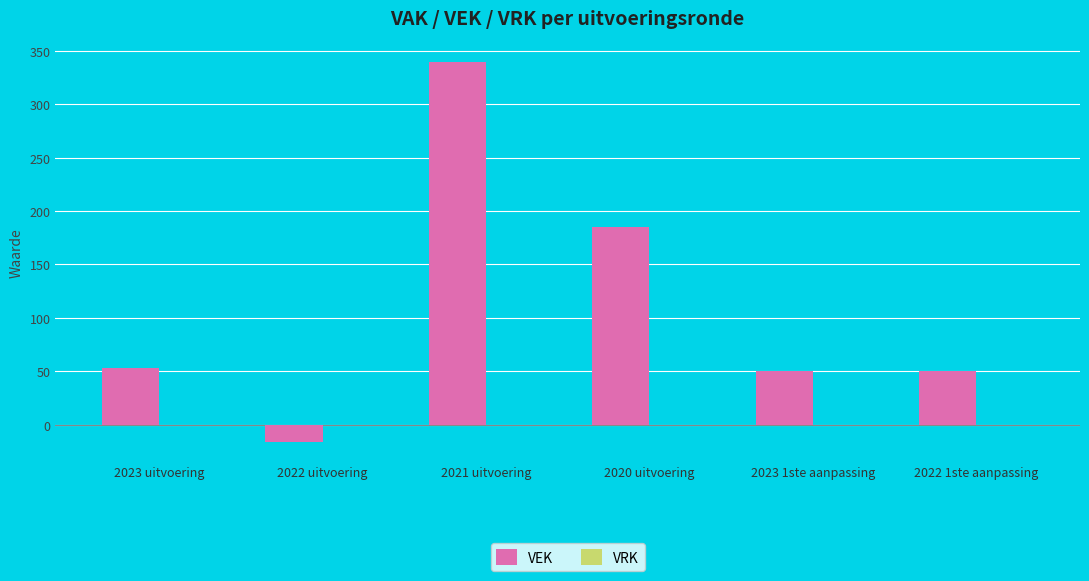

Reading right to left, extract all data points from this chart.

2022 1ste aanpassing=50	2023 1ste aanpassing=50	2020 uitvoering=185	2021 uitvoering=339	2022 uitvoering=-16	2023 uitvoering=53